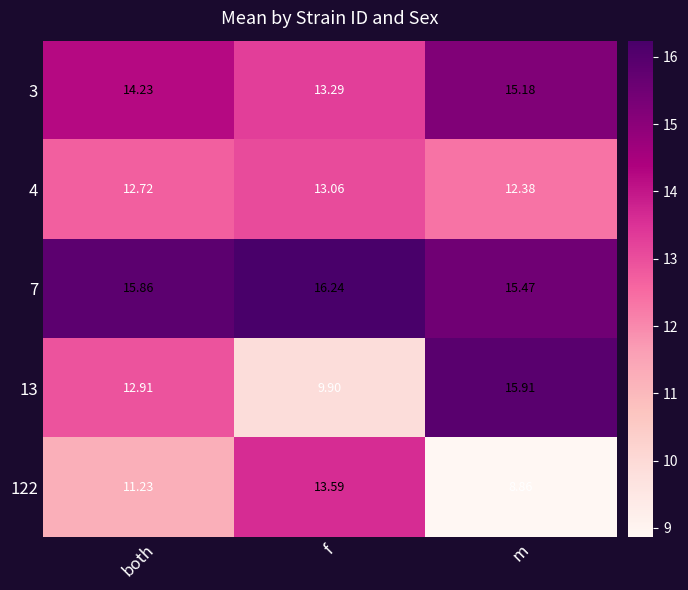

How many distinct data groups are displayed?

5